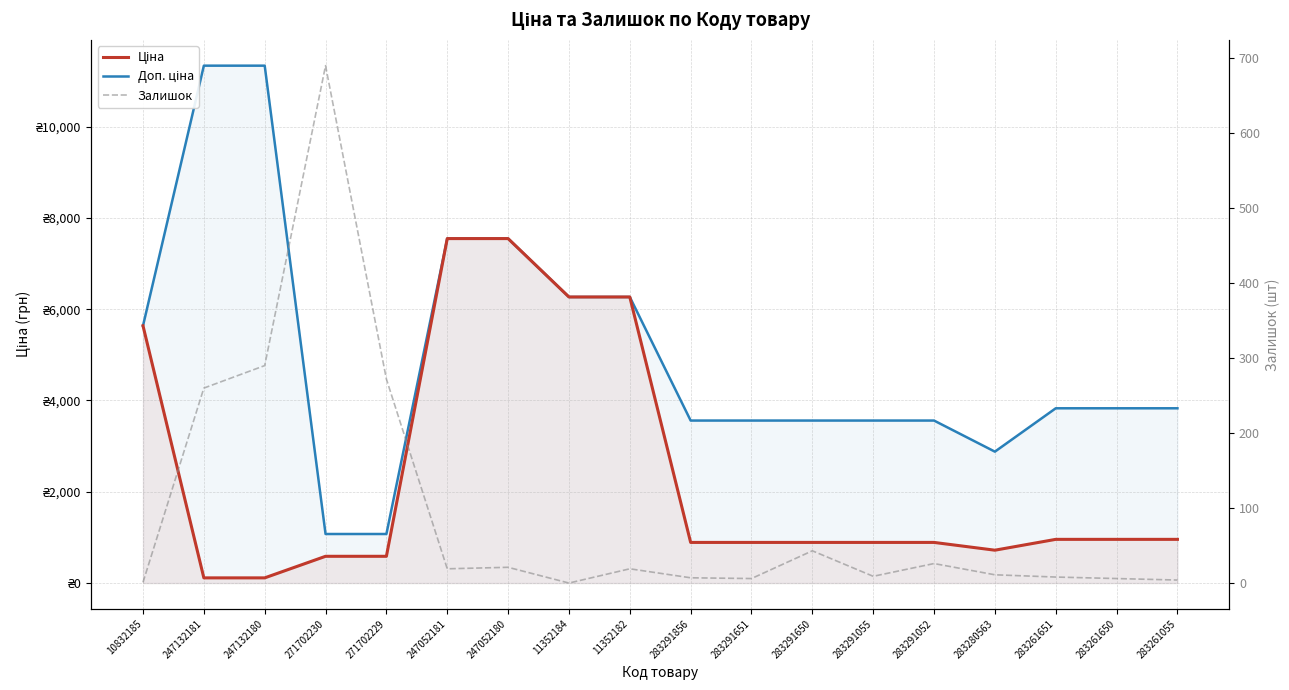

True or false: Доп. ціна has a value of 5474.8 at 283261651.

False